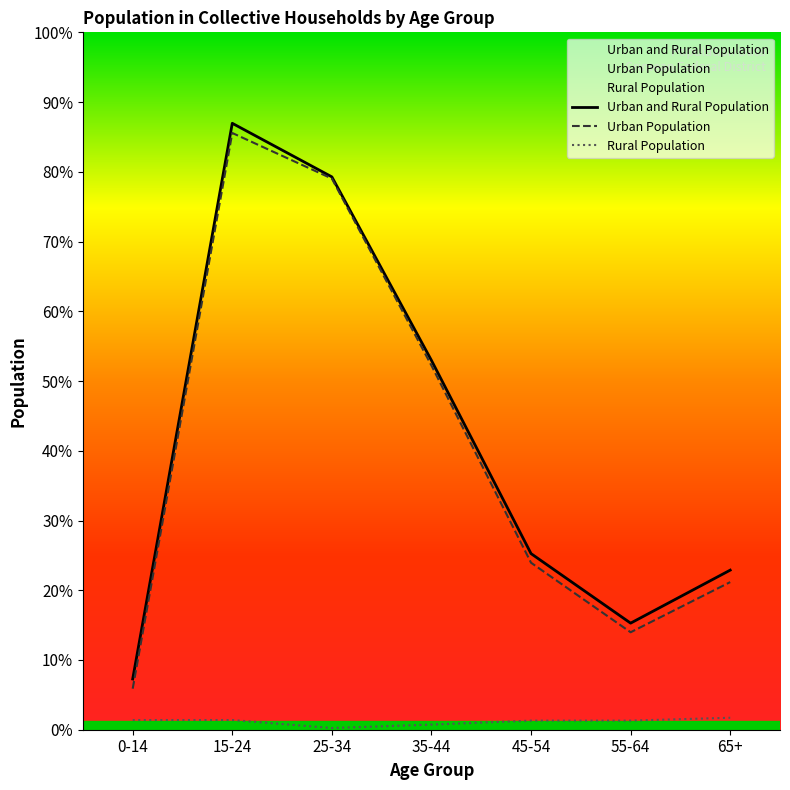

Does the chart display data point markers on the line(s)?

No